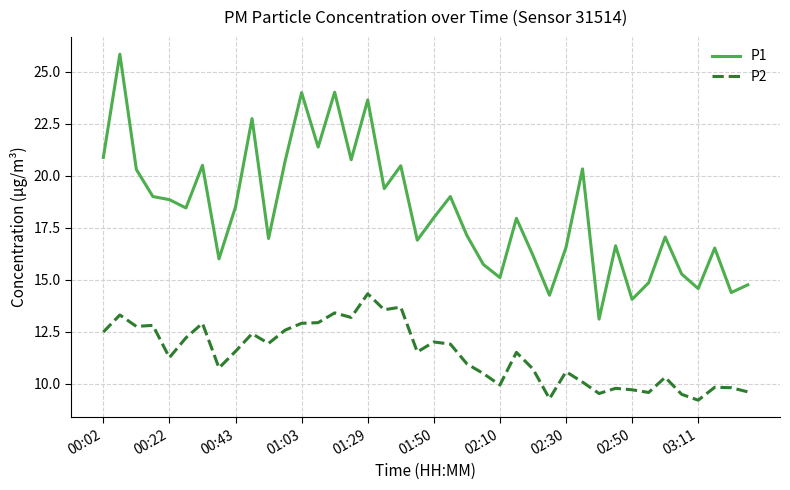

True or false: P1 and P2 intersect in this chart.

False